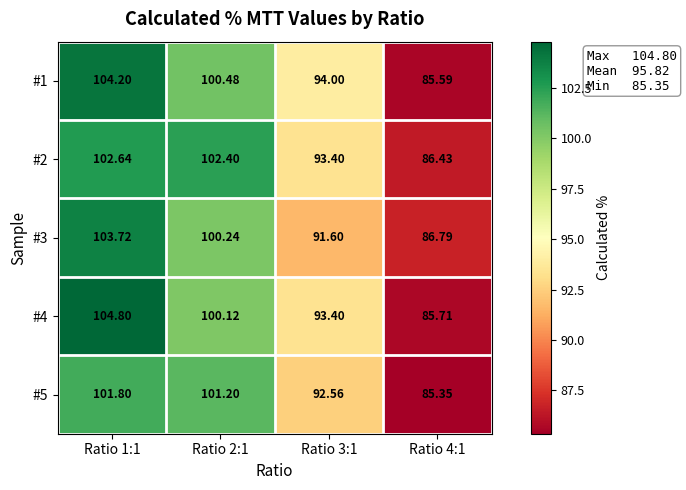

Is the value of #1 at Ratio 4:1 greater than the value of #3 at Ratio 4:1?

No